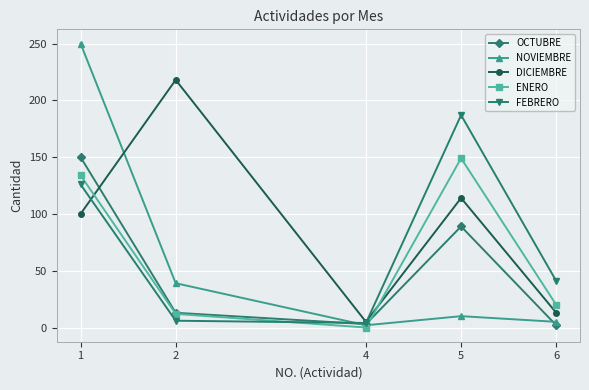

Which series has the widest spread of values?

NOVIEMBRE